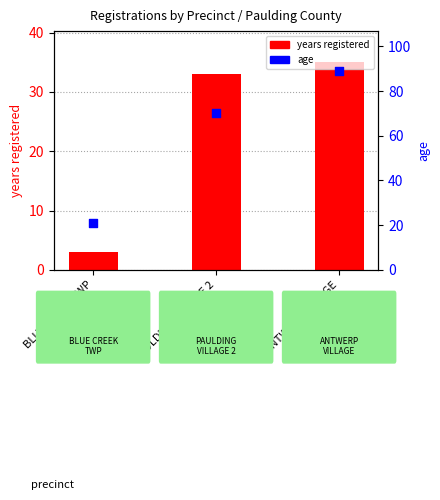

At how many categories does at least one series exceed 52?

2